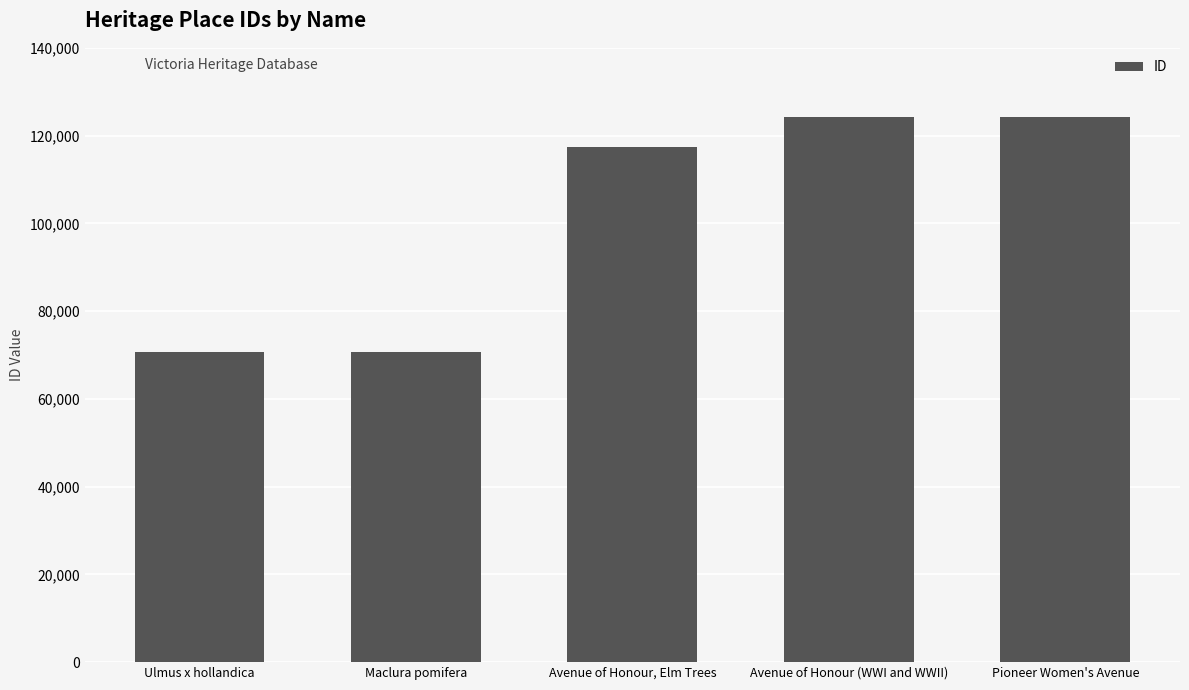

What is the minimum value shown in the chart?

70785